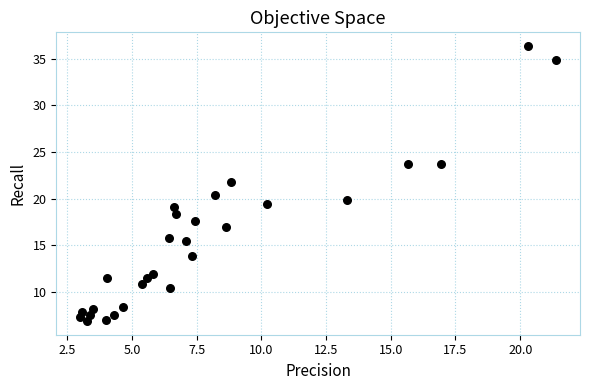

What is the range of Y values (max minus min)?

29.5